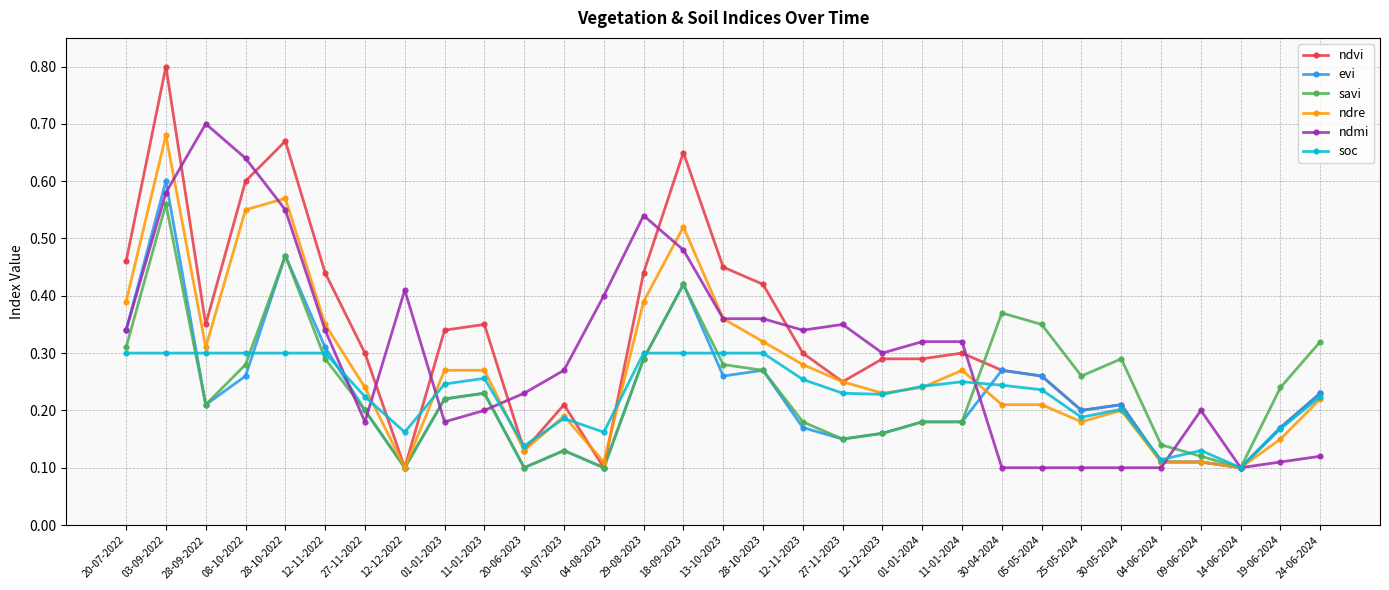

At which category does ndre reach its first local valley?

28-09-2022